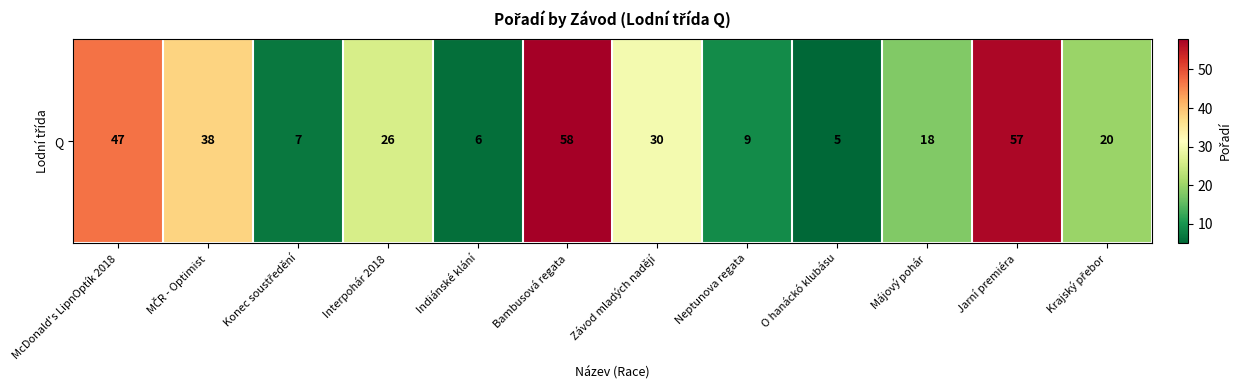

What is the difference between the second highest and minimum values?

52